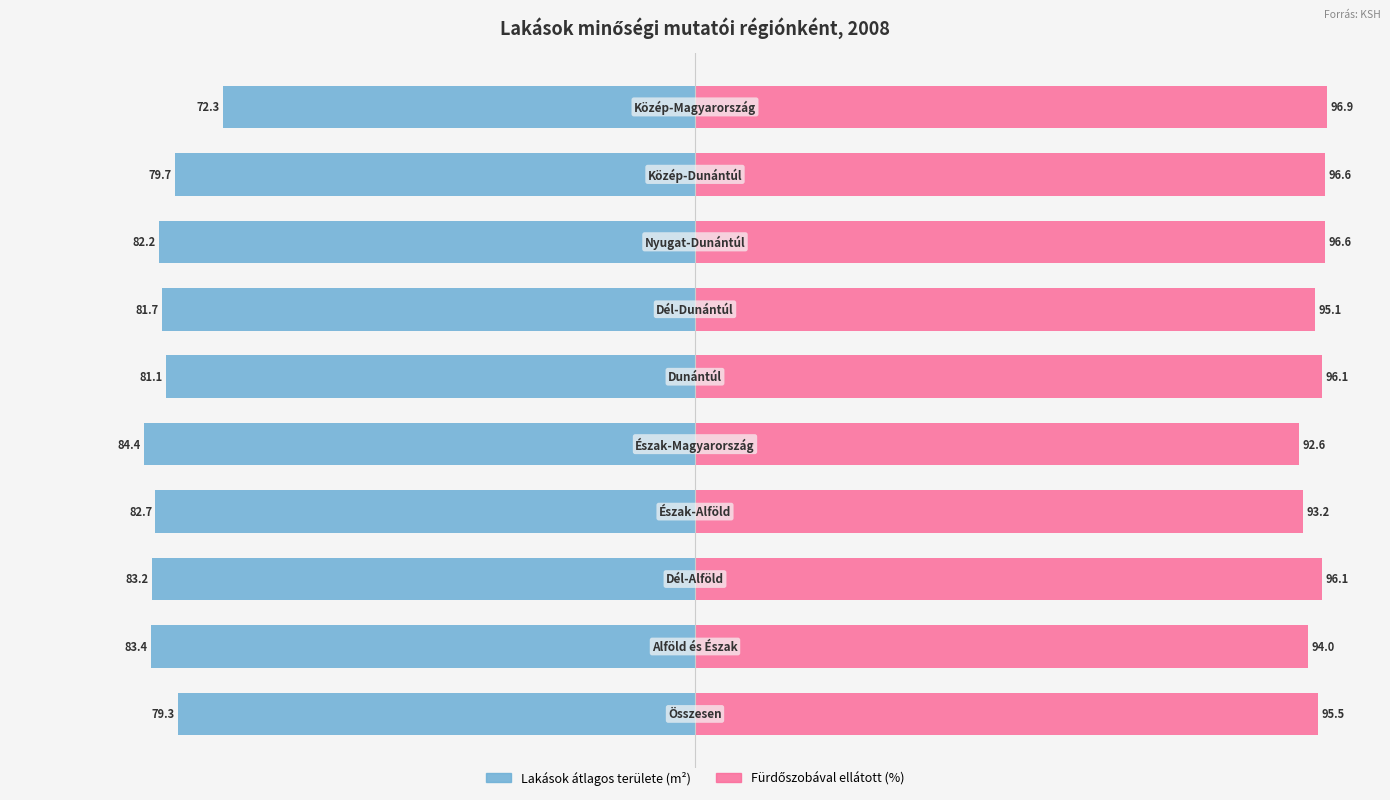

How many data points in Fürdőszobával ellátott (%) are above 96?

5